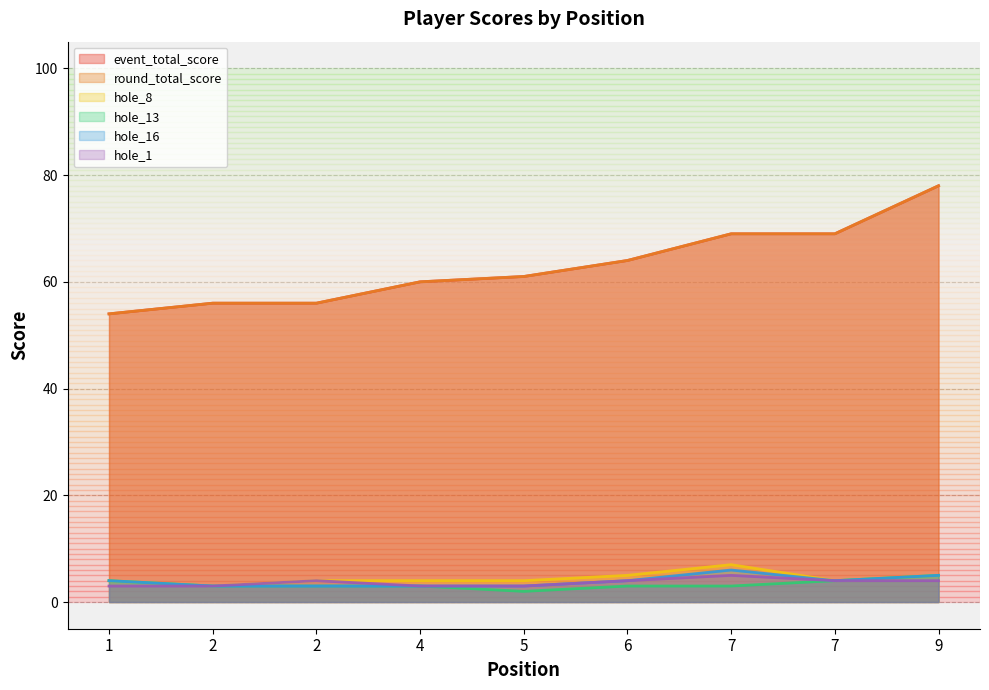

Reading left to right, transcribe all the data shown in this chart.

event_total_score: 54	56	56	60	61	64	69	69	78
round_total_score: 54	56	56	60	61	64	69	69	78
hole_8: 4	3	4	4	4	5	7	4	5
hole_13: 4	3	3	3	2	3	3	4	5
hole_16: 4	3	3	3	3	4	6	4	5
hole_1: 3	3	4	3	3	4	5	4	4